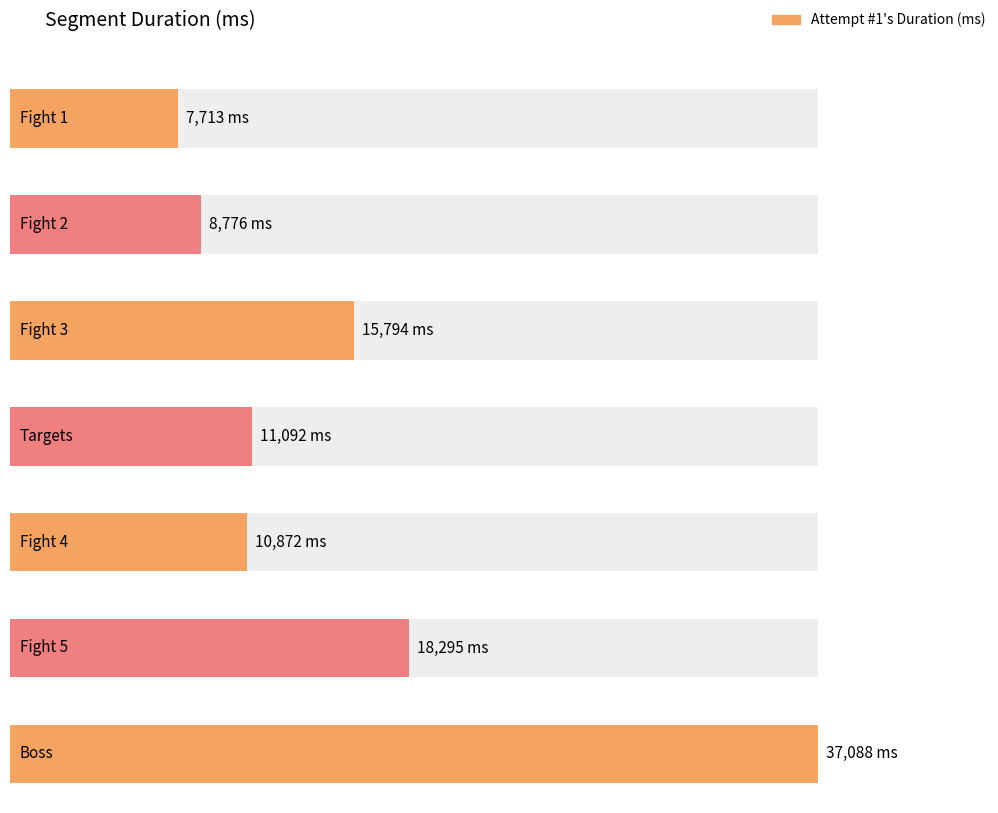

True or false: the data shows 8776 at Fight 2.

True